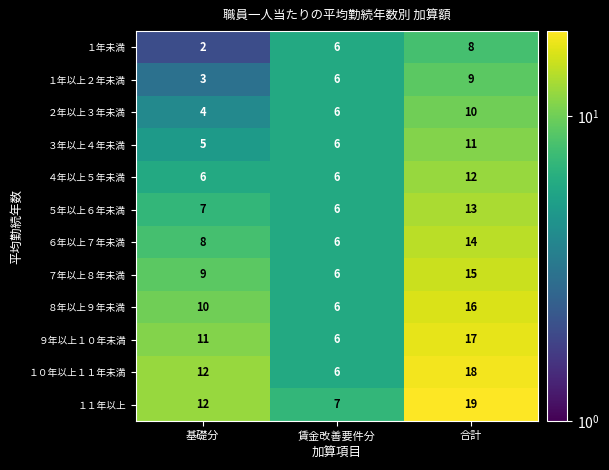

Is it true that ７年以上８年未満 equals 6 at 賃金改善要件分?

True